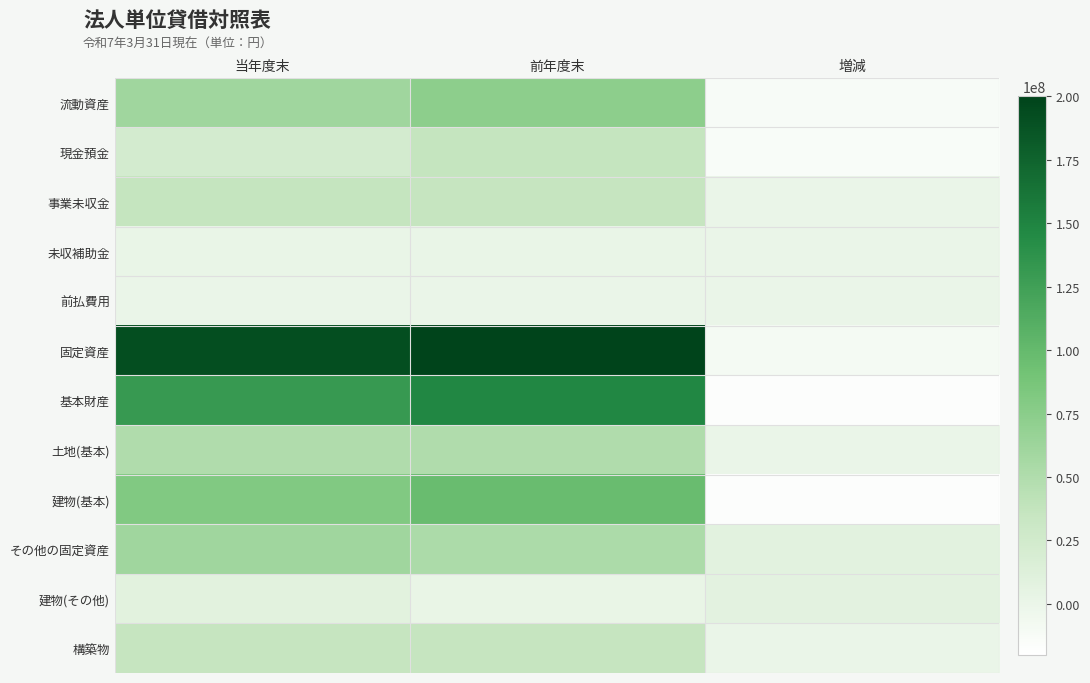

What is the difference between the highest and lowest values at 前年度末?

199926444